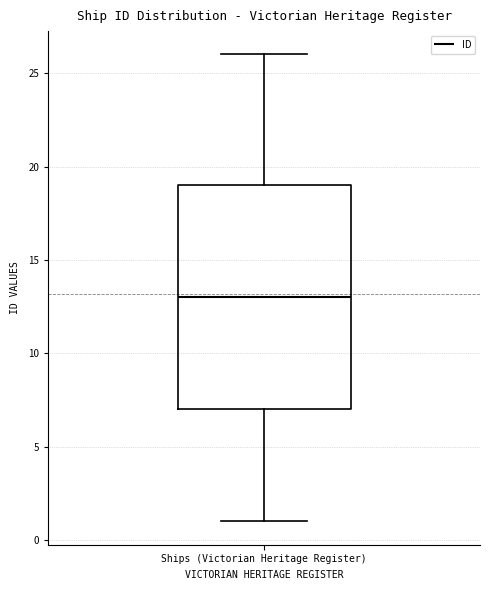

Transcribe this box plot: give where the median line is, the range the box spans, and where the two whiskers end, as read against the y-axis. The values are not printed on the chart, so give them approximately, as read against the axis.

median 13, box 7 to 19, whiskers 1 to 26